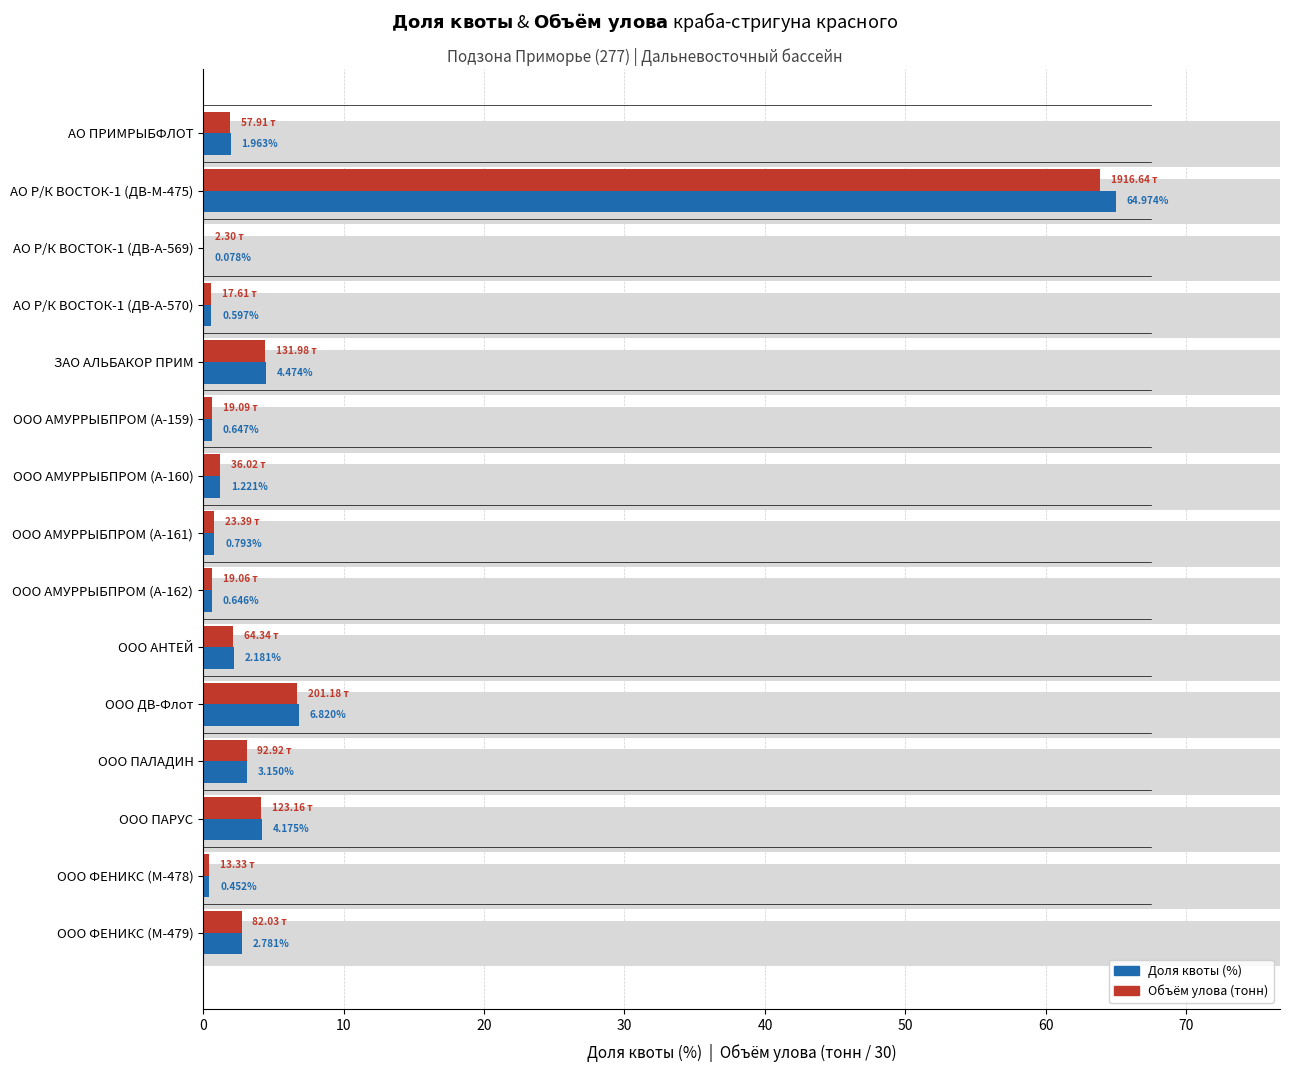

How many categories are shown in the chart?

15